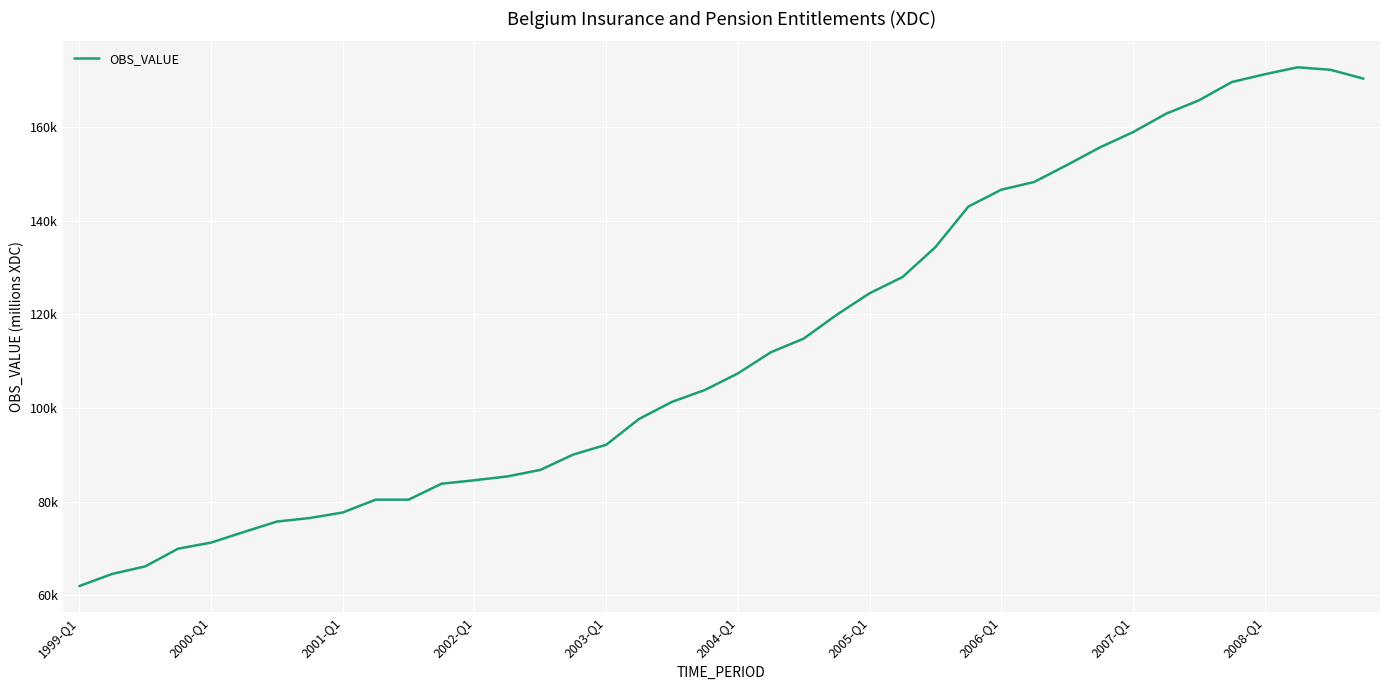

Does the chart have visible grid lines?

Yes